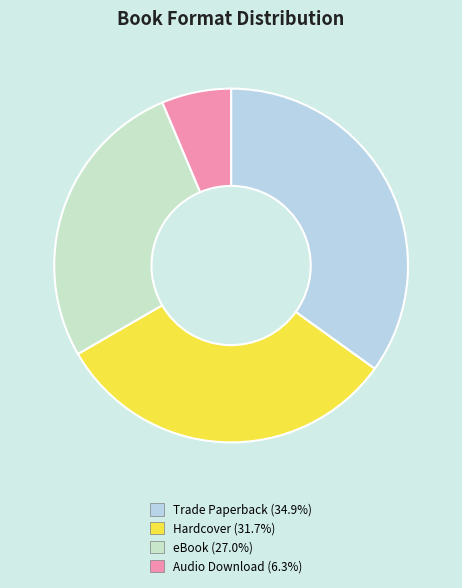

Which category has the biggest portion of the pie?

Trade Paperback